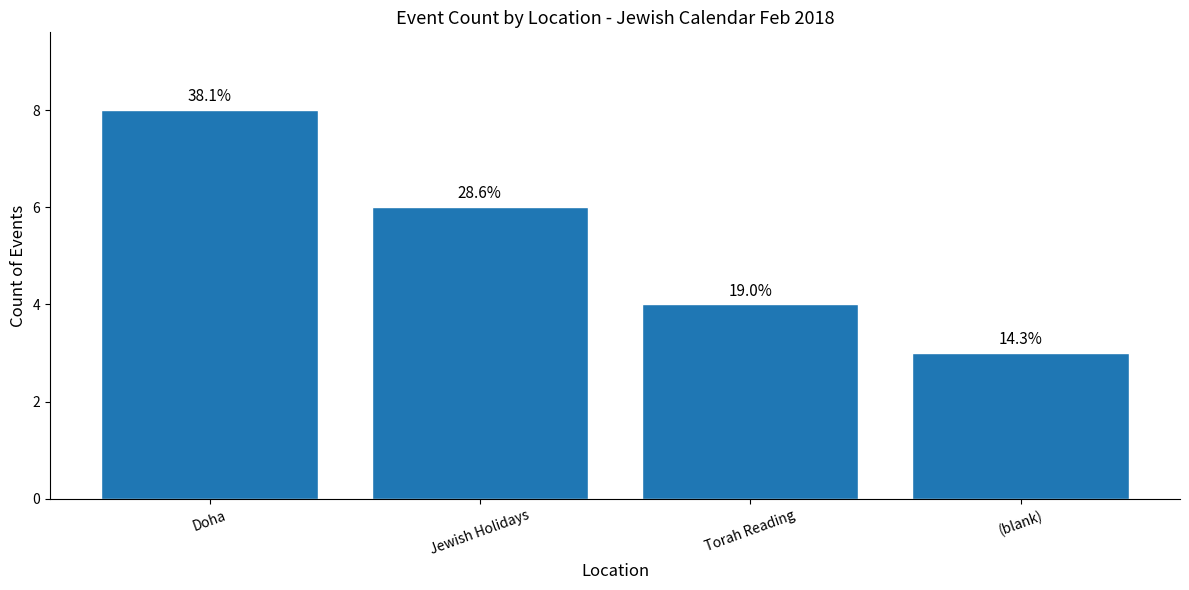

What is the change in value from Torah Reading to (blank)?

-1